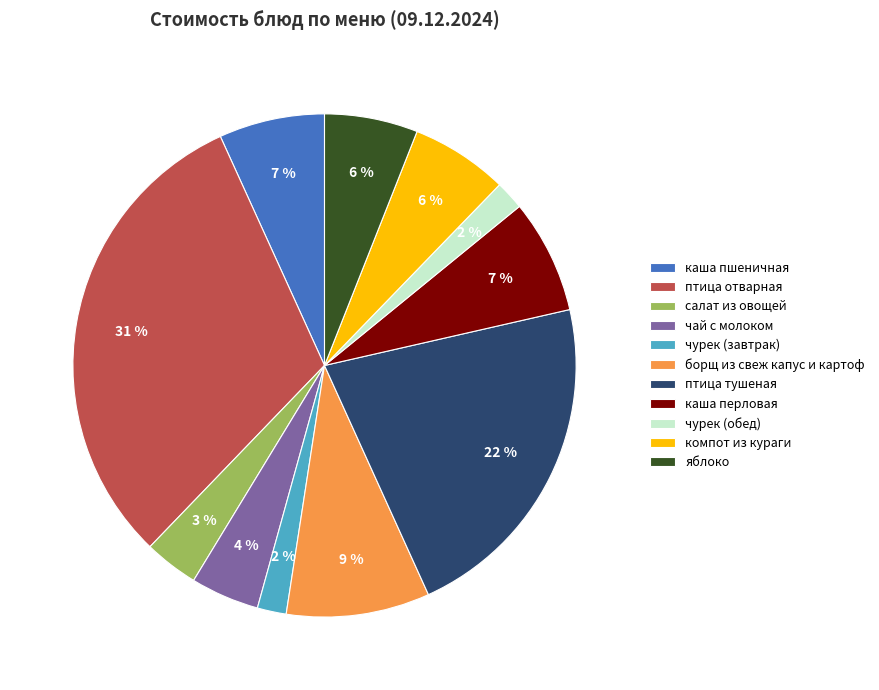

What percentage is the чай с молоком slice, to the nearest percent?

4%